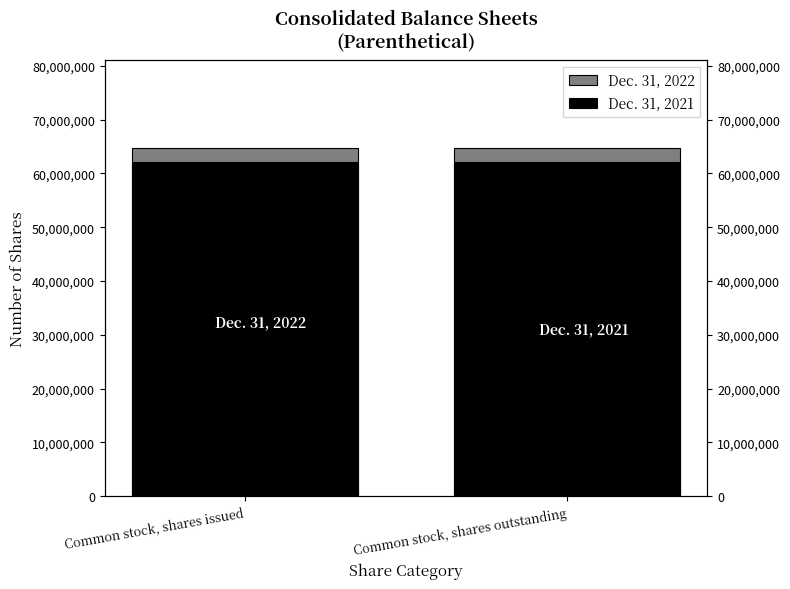

Does the chart contain stacked bars?

No